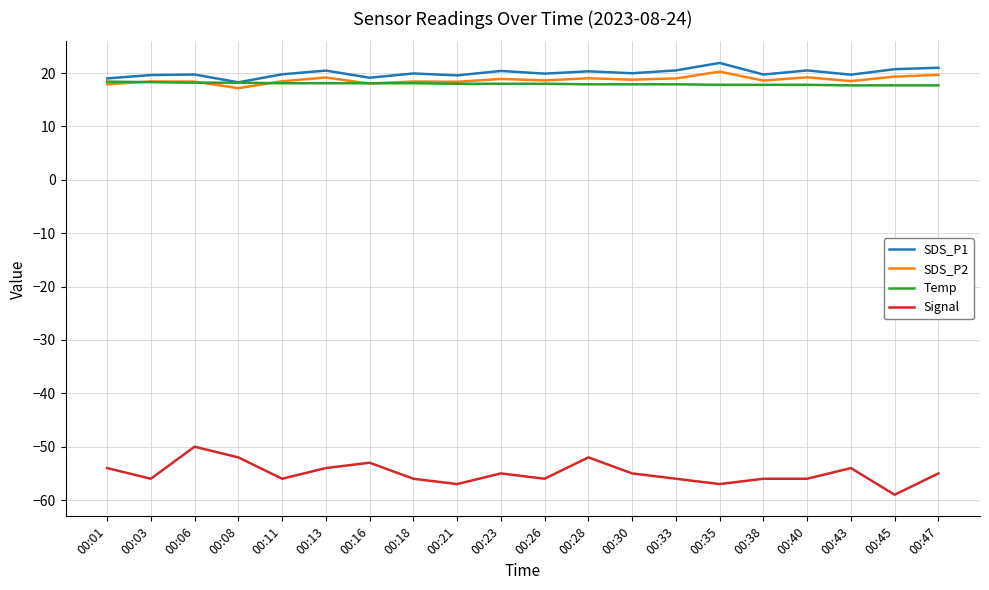

What is the spread (max minus min) of values at 00:33?

76.5